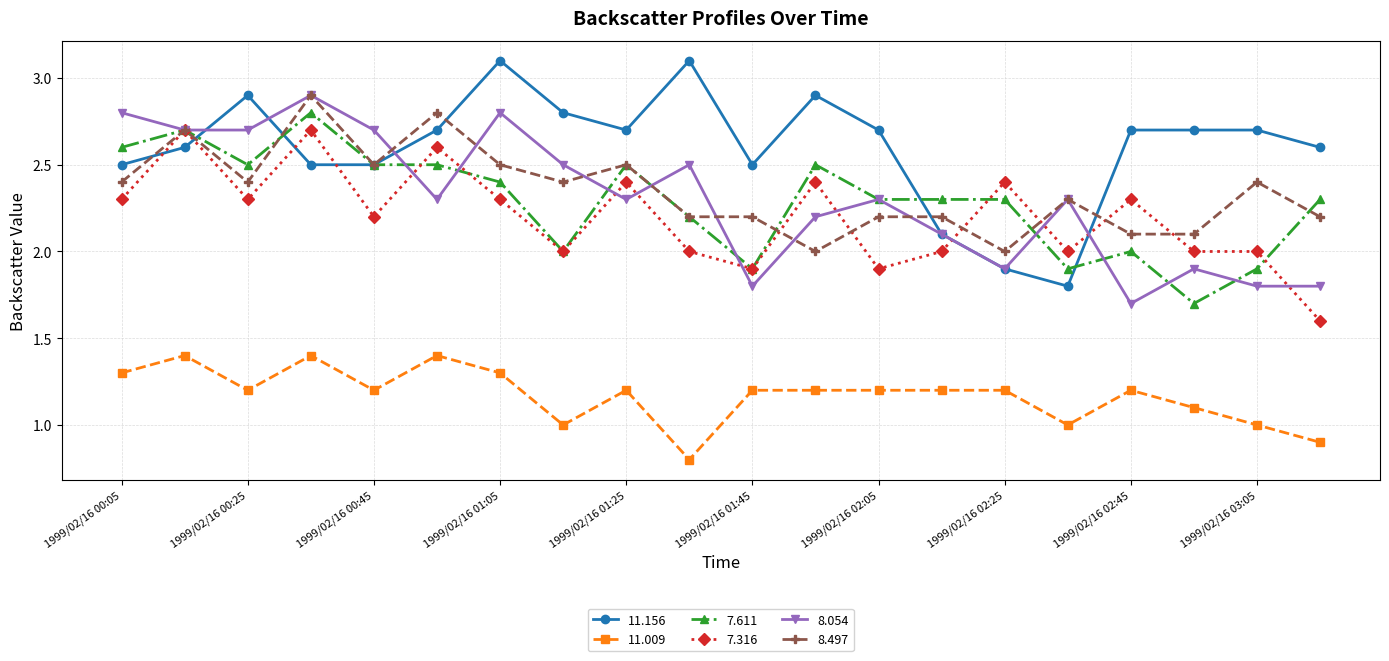

True or false: 11.009 and 7.316 cross at least once.

False